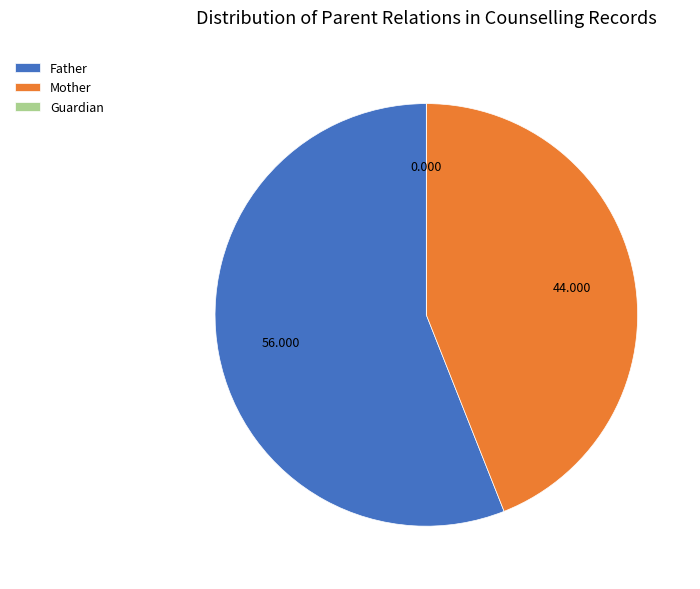

Which slice is the largest?

Father